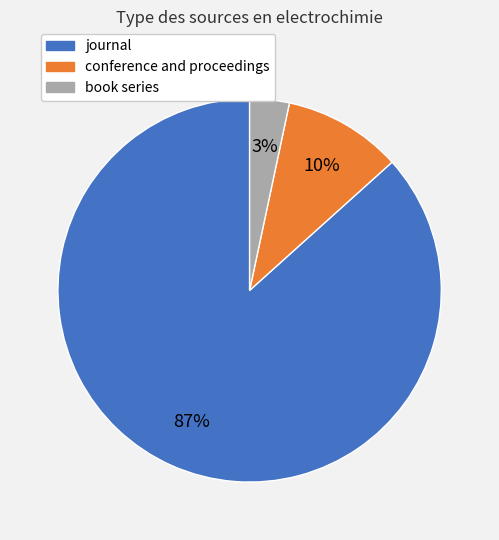

Which slice is the smallest?

book series